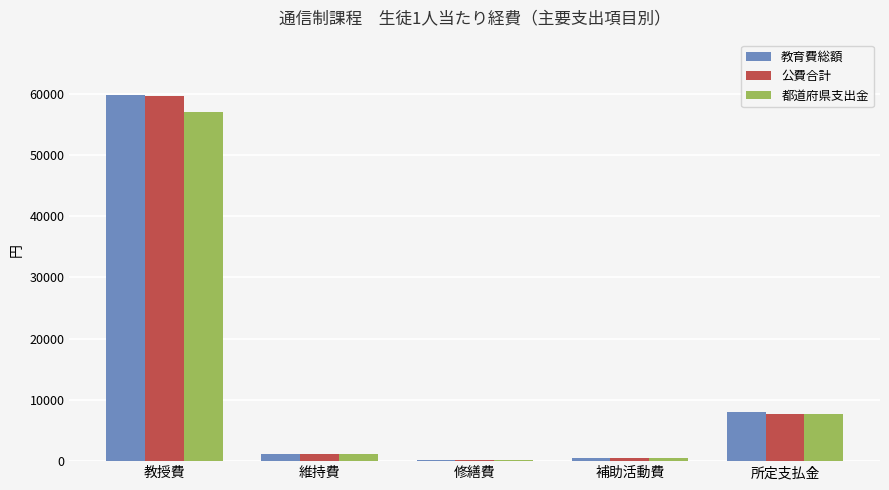

The value of 都道府県支出金 at 所定支払金 is 7638. True or false?

True